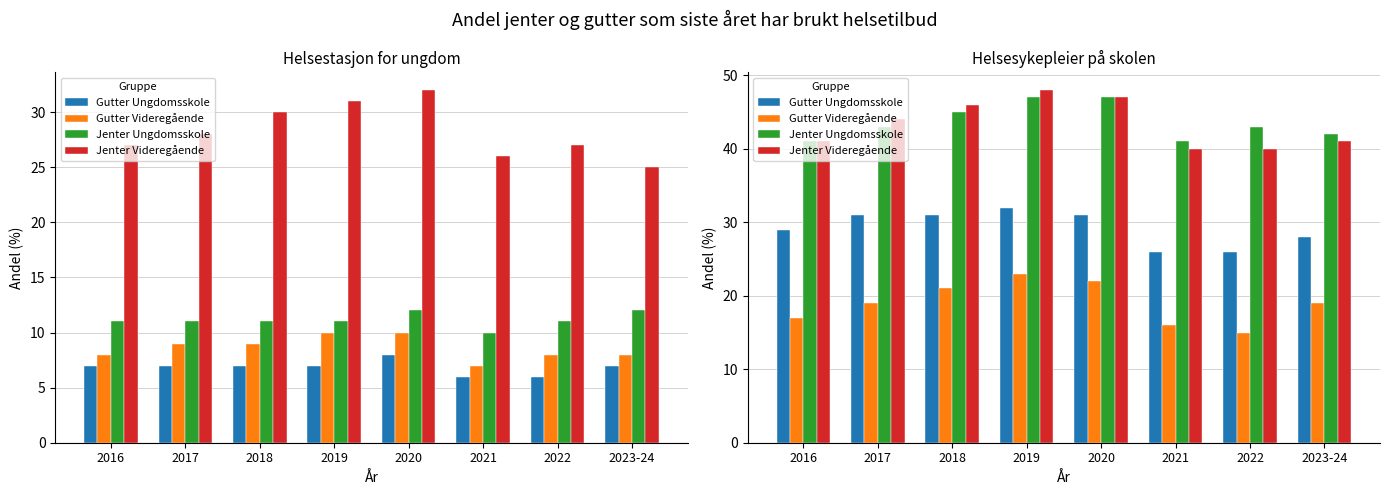

Are the bars horizontal?

No